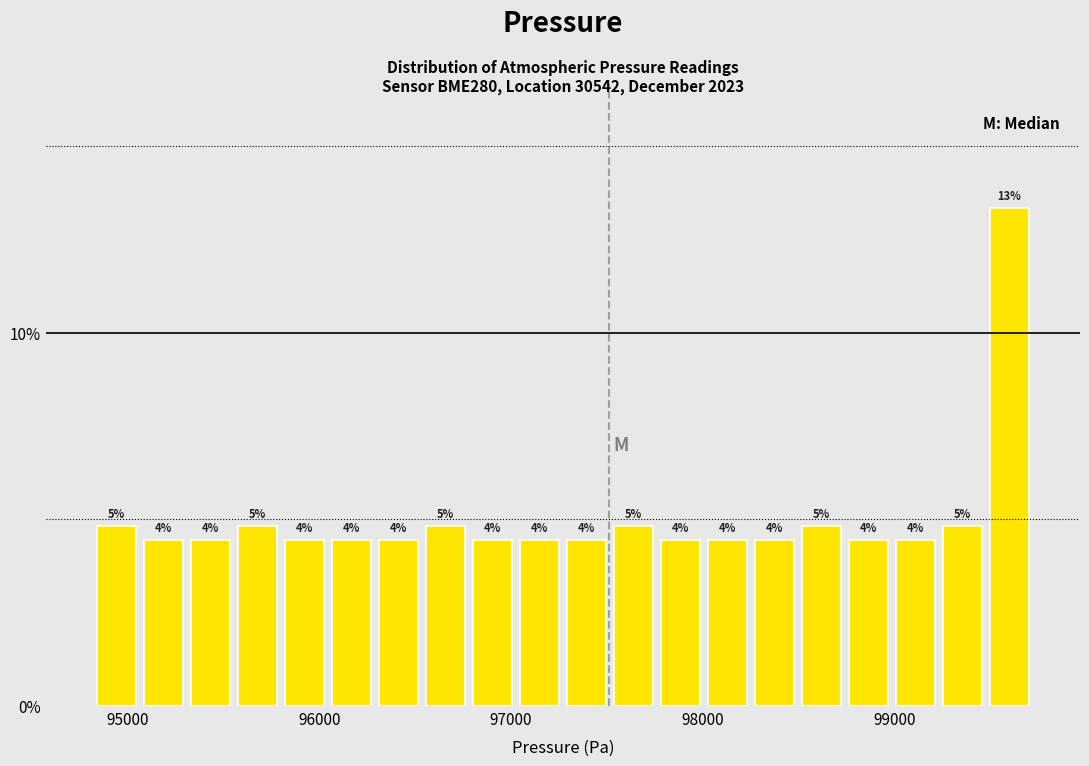

Around what value on the x-axis is the tallest bar? Give the approximate position of its centre, as read against the axis.

99600